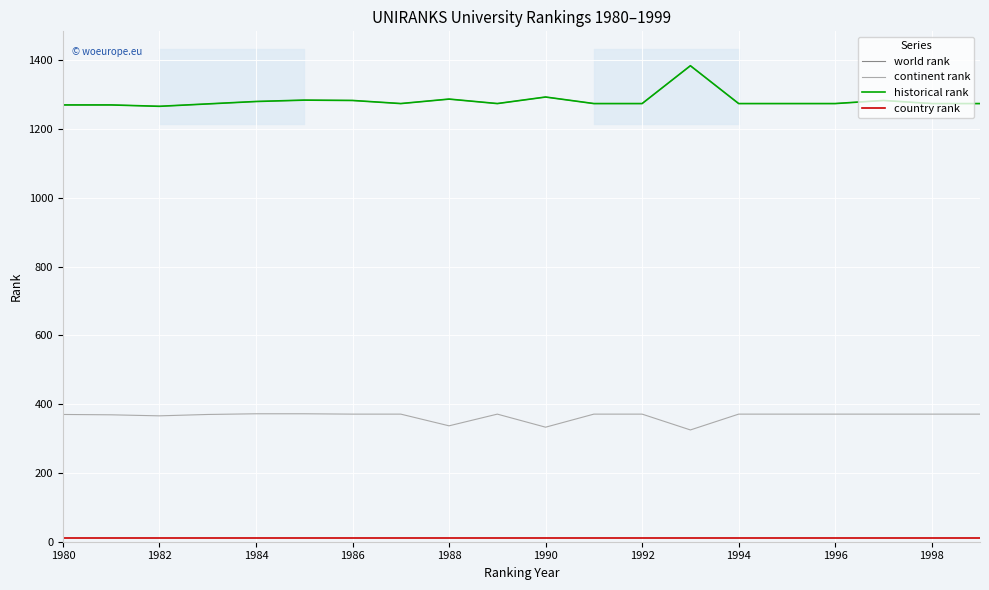

In continent rank, how many points are higher than both neighbors (excluding endpoints)?

1